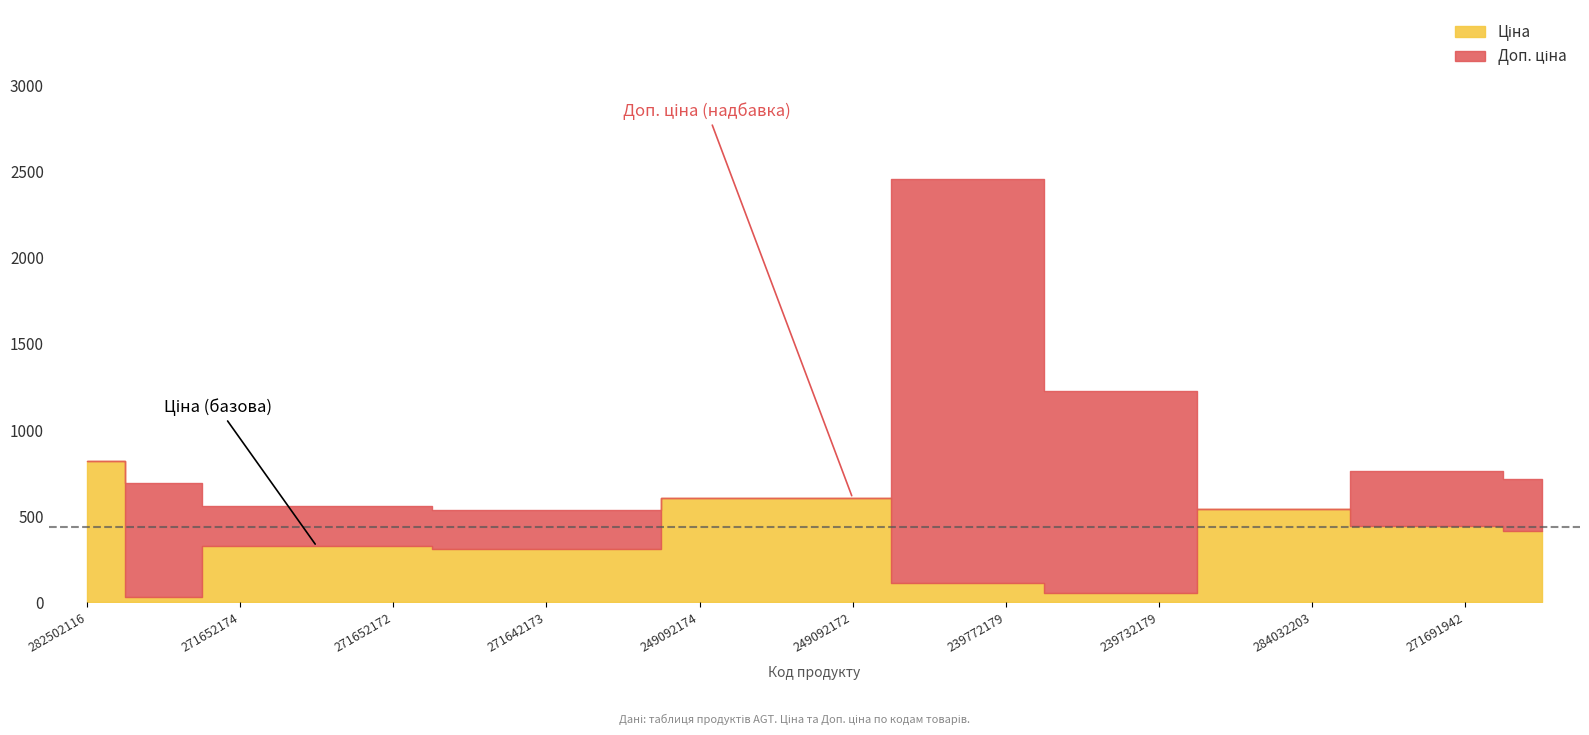

Is it true that Залишок equals 2761.9 at 284032204?

False